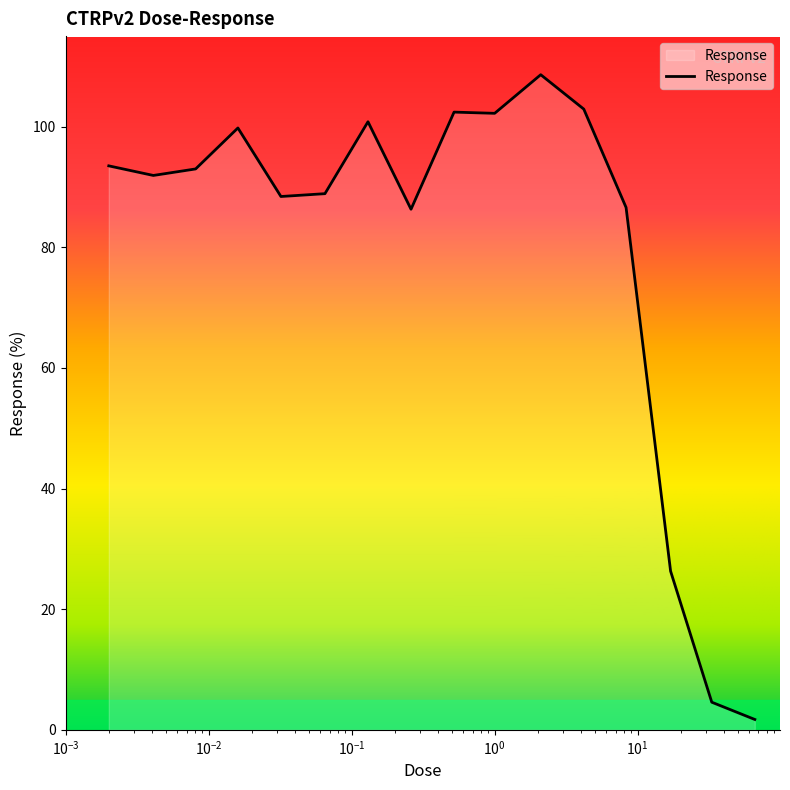

What is the greatest value displayed?

108.6